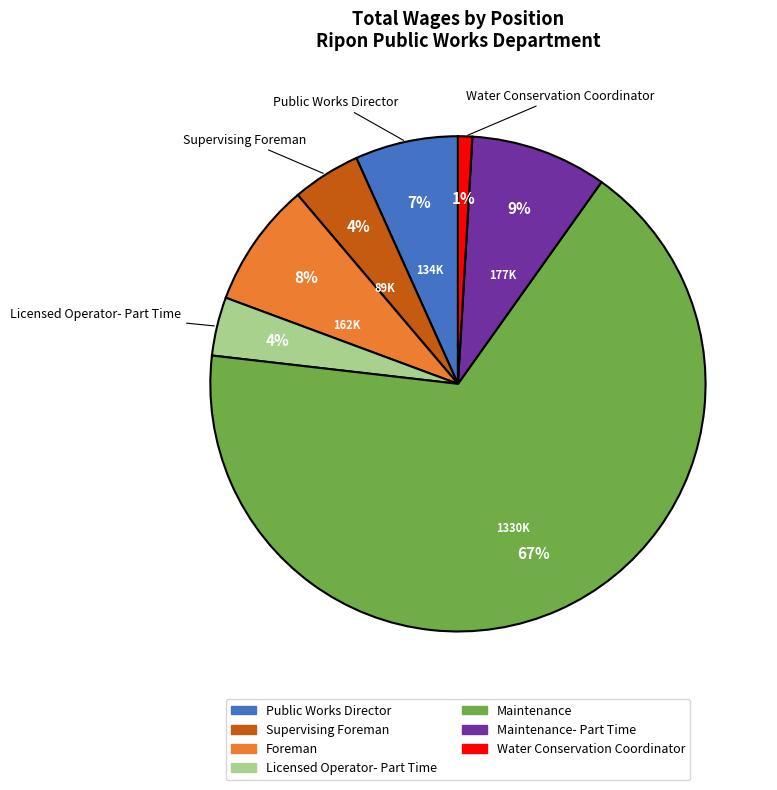

To the nearest percent, what is the difference between the largest and smallest slice percentages?

66%